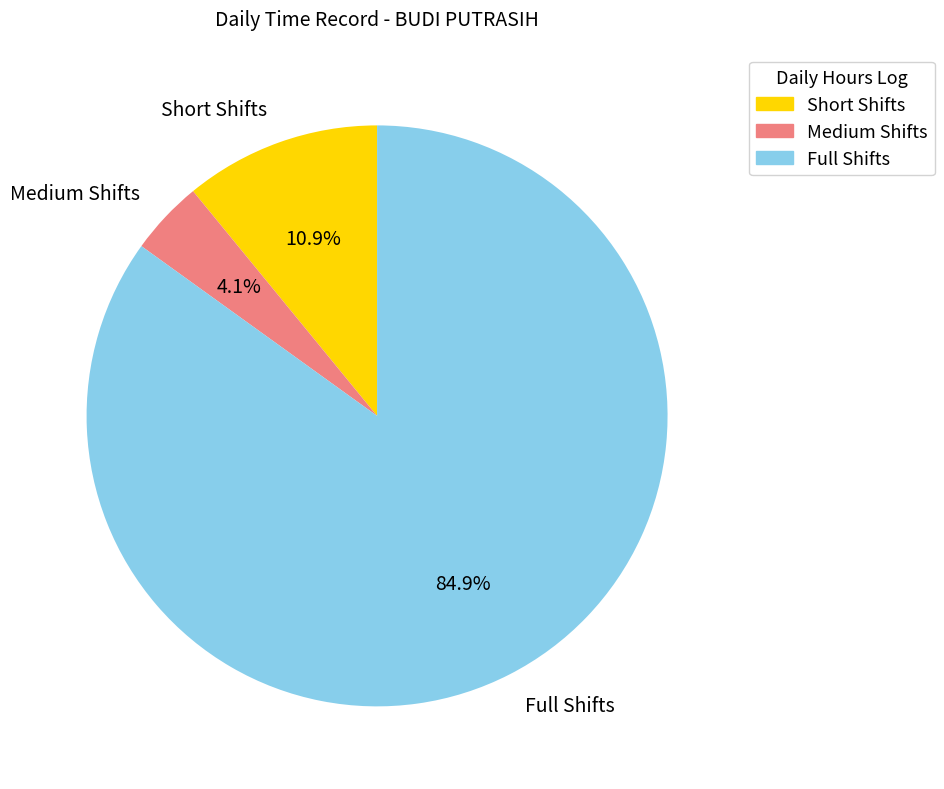

What is the total percentage of Short Shifts and Full Shifts?

95.9%